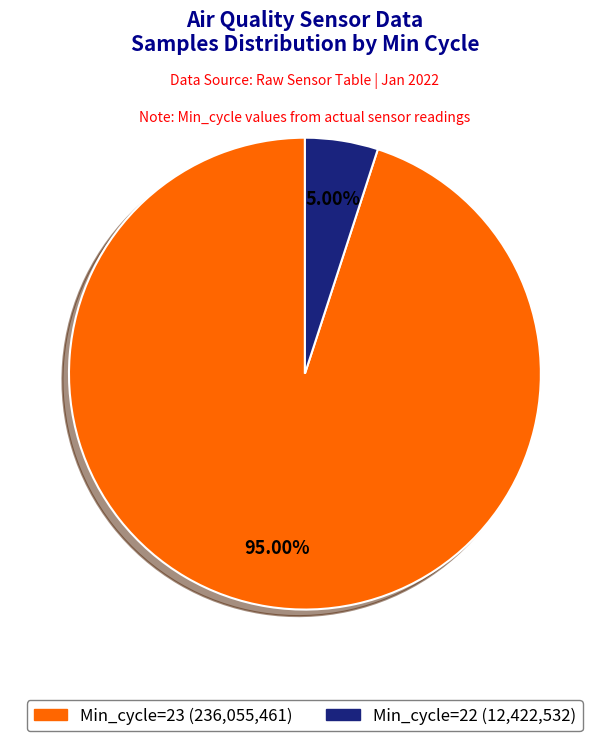

Does any single category account for the majority?

Yes